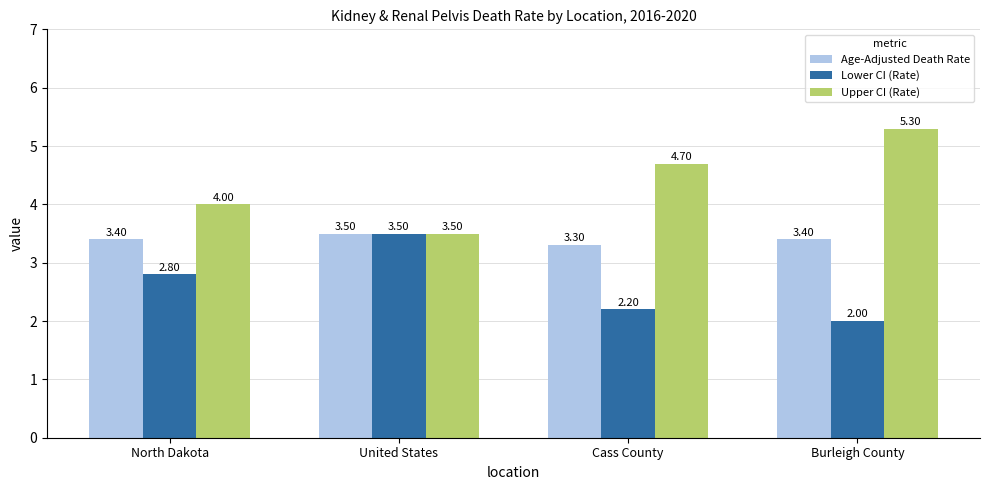

How many series are shown in this chart?

3